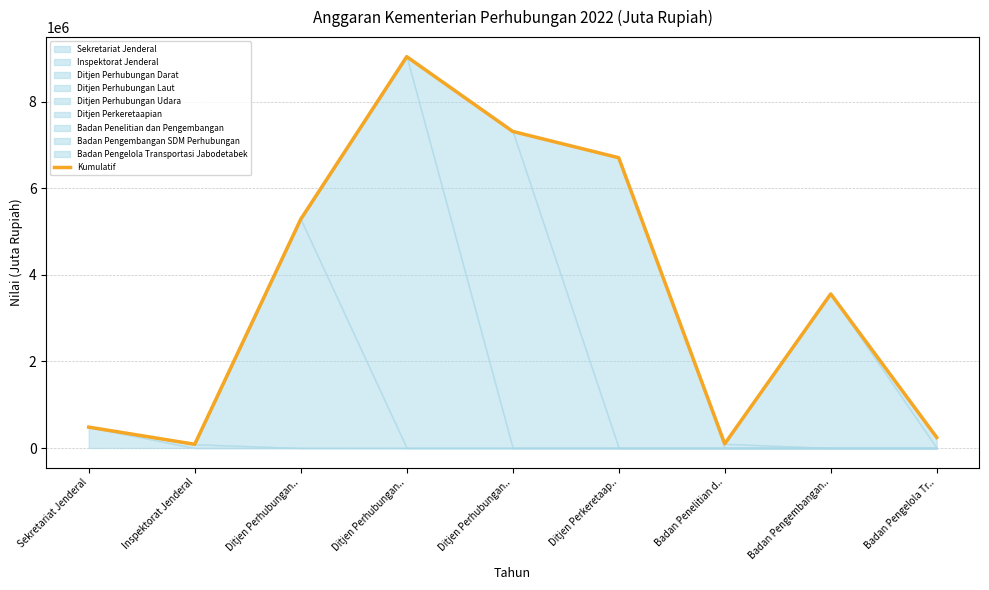

What is the label of the 2nd point from the right?

Badan Pengembangan..